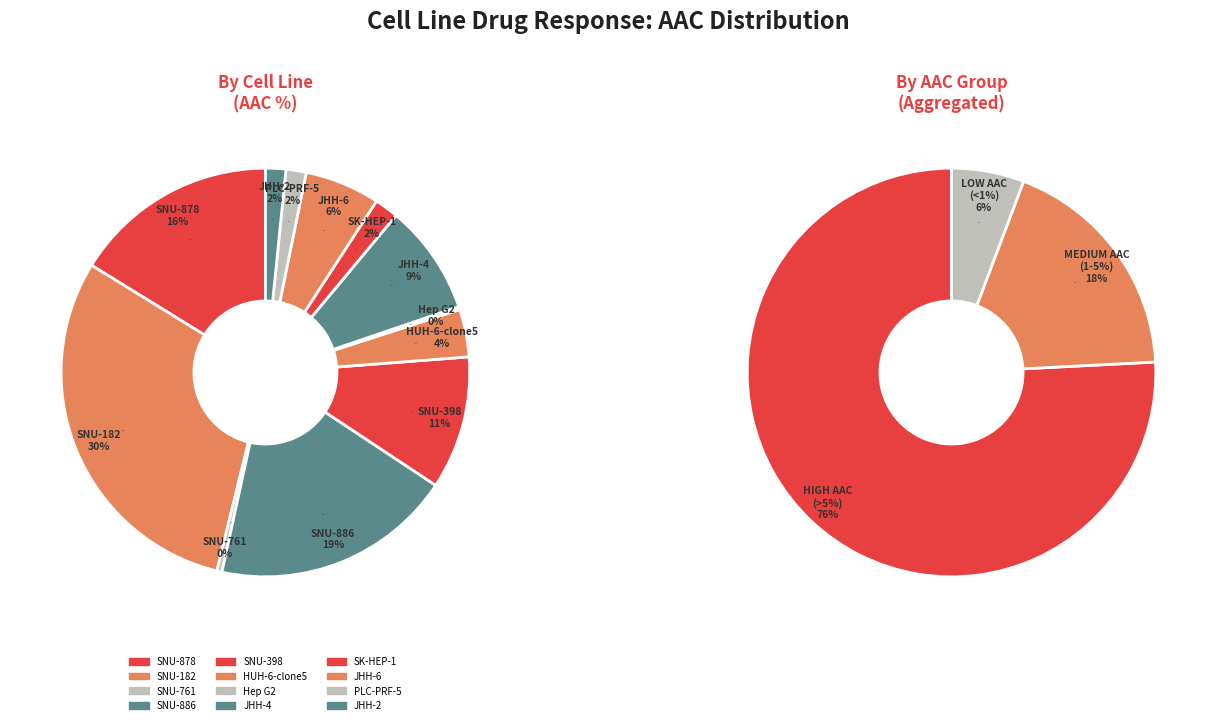

Which category has the biggest portion of the pie?

SNU-182